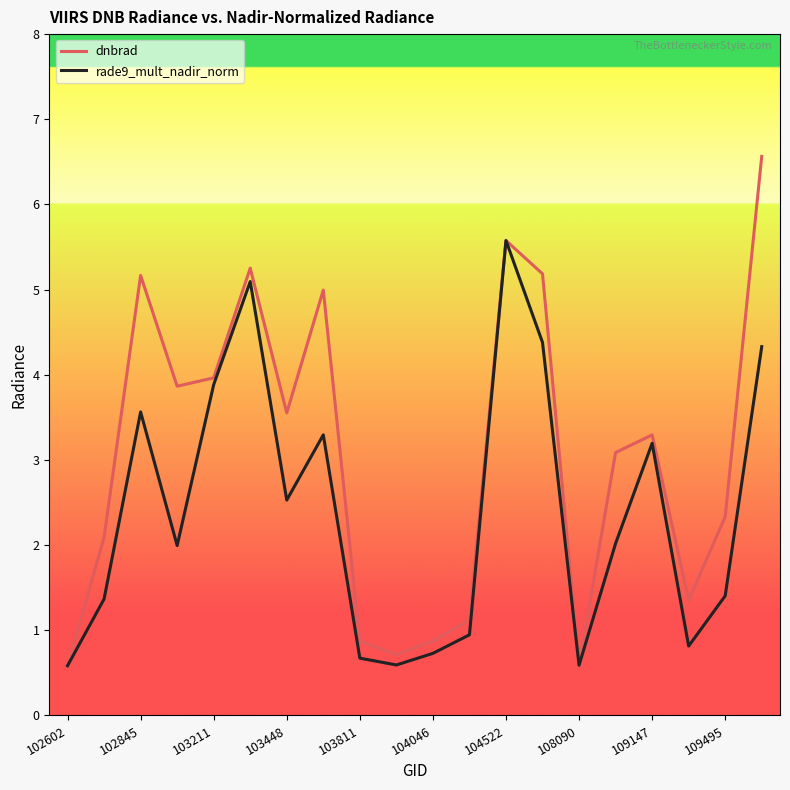

Reading right to left, list all the values displayed in this chart.

dnbrad: 6.6	2.3	1.4	3.3	3.1	0.6	5.2	5.6	1.1	0.9	0.7	0.9	5.0	3.6	5.3	4.0	3.9	5.2	2.1	0.6
rade9_mult_nadir_norm: 4.3	1.4	0.8	3.2	2.0	0.6	4.4	5.6	0.9	0.7	0.6	0.7	3.3	2.5	5.1	3.9	2.0	3.6	1.4	0.6